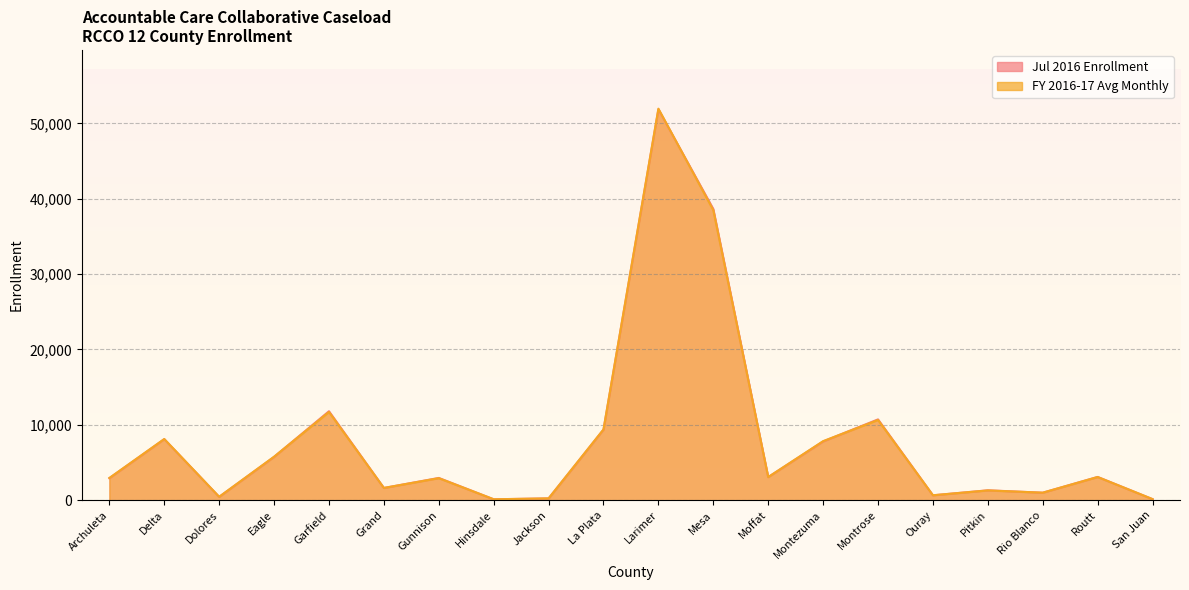

The FY 2016-17 Avg Monthly series shows 401 at Jackson. True or false?

False